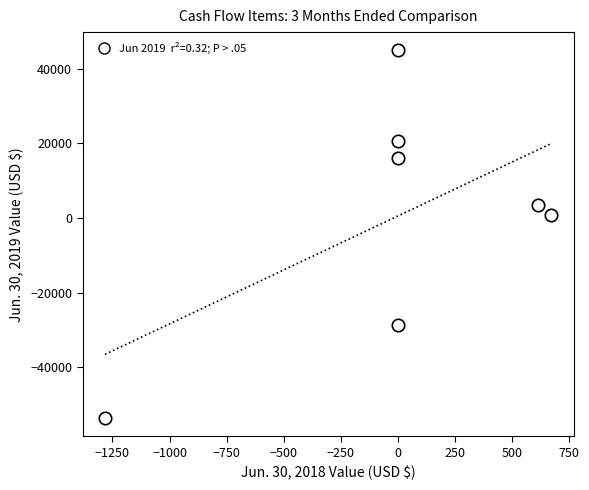

What is the range of Y values (max minus min)?

98491